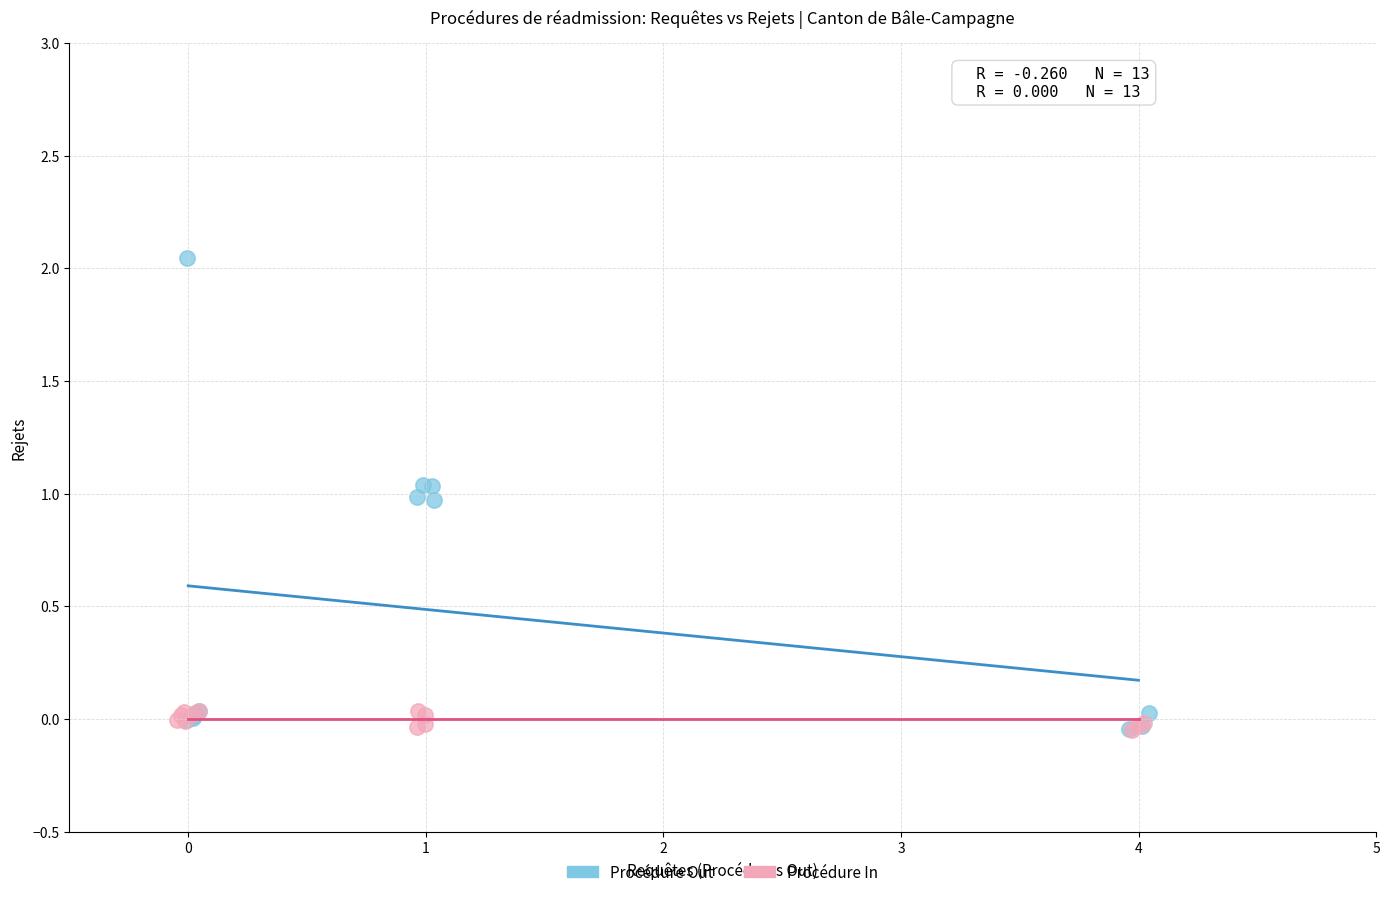

What are all the series names shown in the legend?

Procédure Out, Procédure In